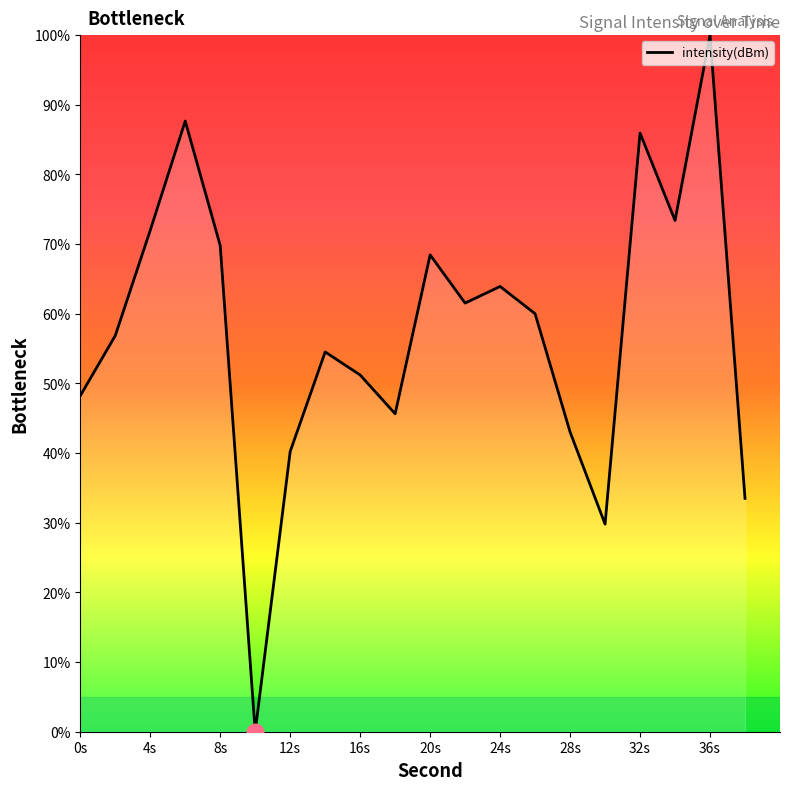

What is the value of the 13th point from the left?

63.9